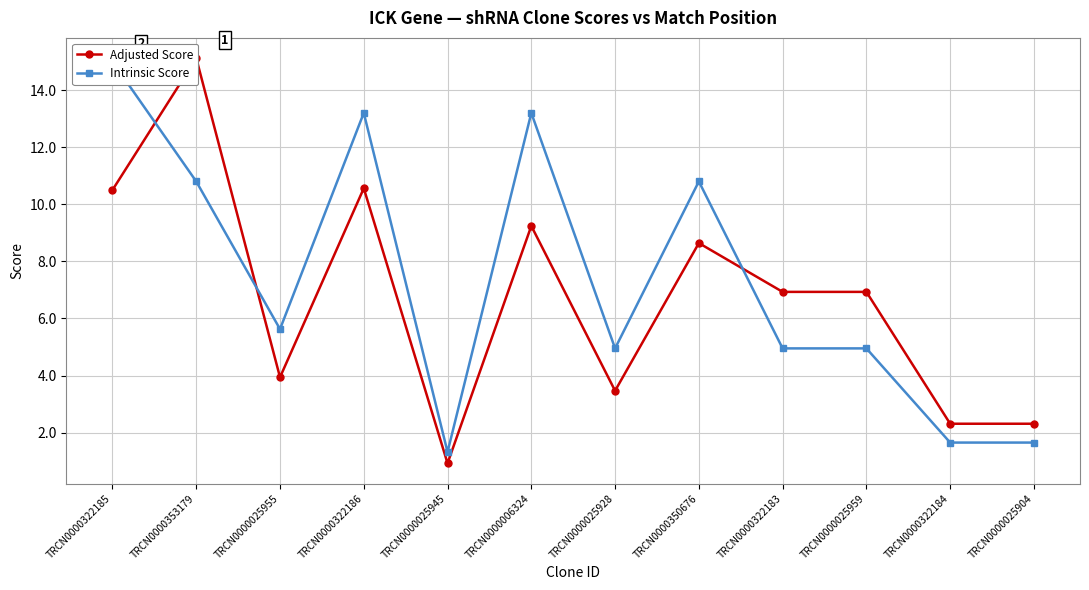

At which category does Adjusted Score reach its first local peak?

TRCN0000353179